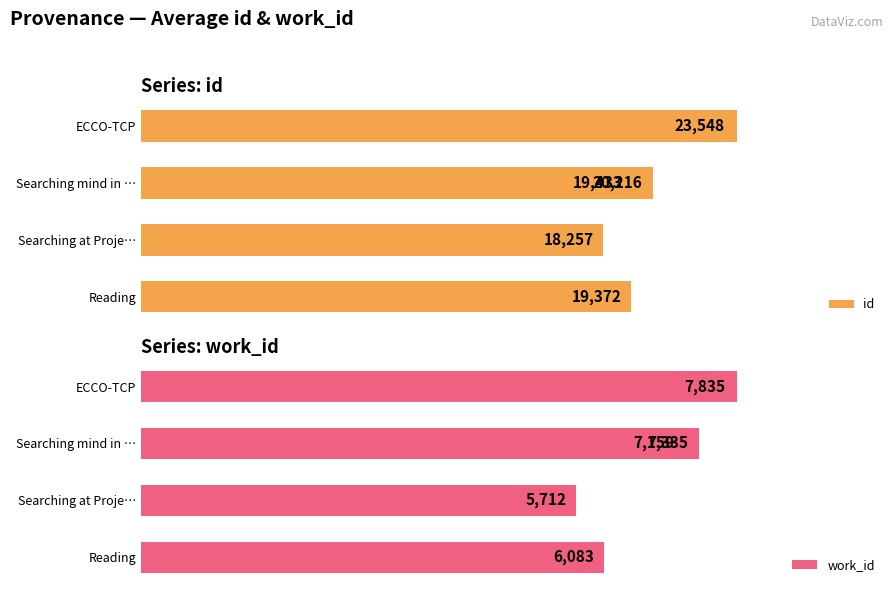

How many bars are there in each group?

2